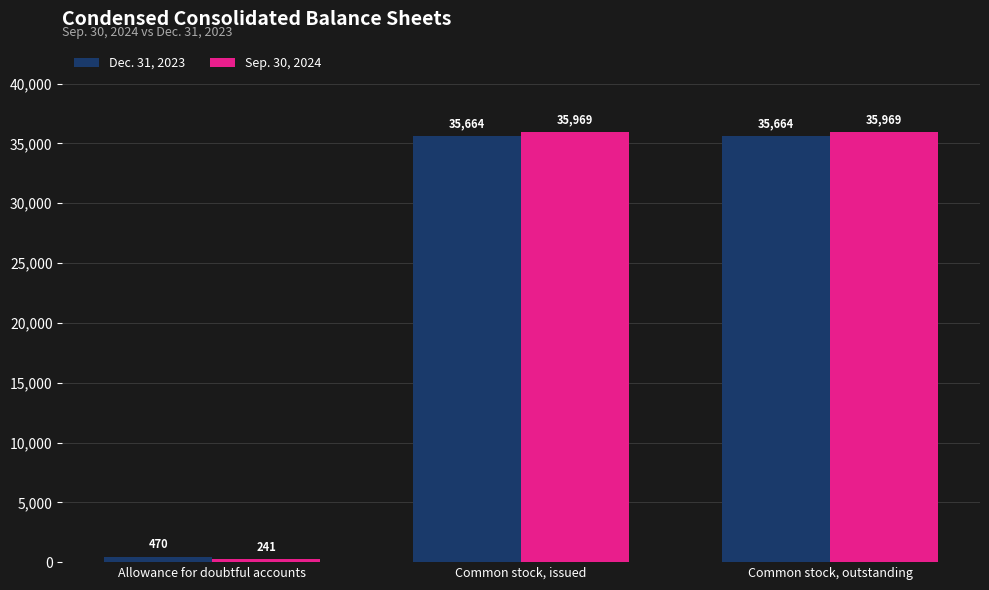

How many values in the Sep. 30, 2024 series are below 35969?

1